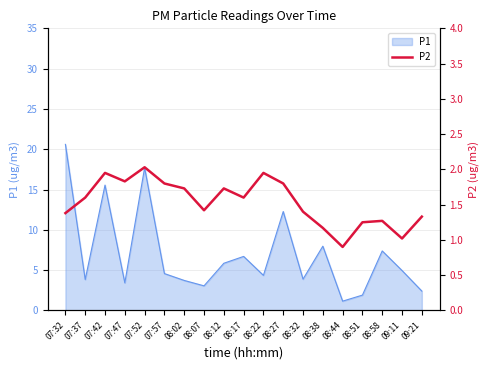

Reading left to right, transcribe all the data shown in this chart.

1.4	1.6	1.9	1.8	2.0	1.8	1.7	1.4	1.7	1.6	1.9	1.8	1.4	1.2	0.9	1.2	1.3	1.0	1.3